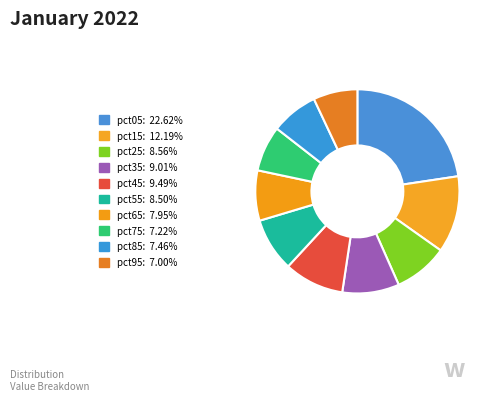

True or false: pct65 accounts for 1% of the total.

False